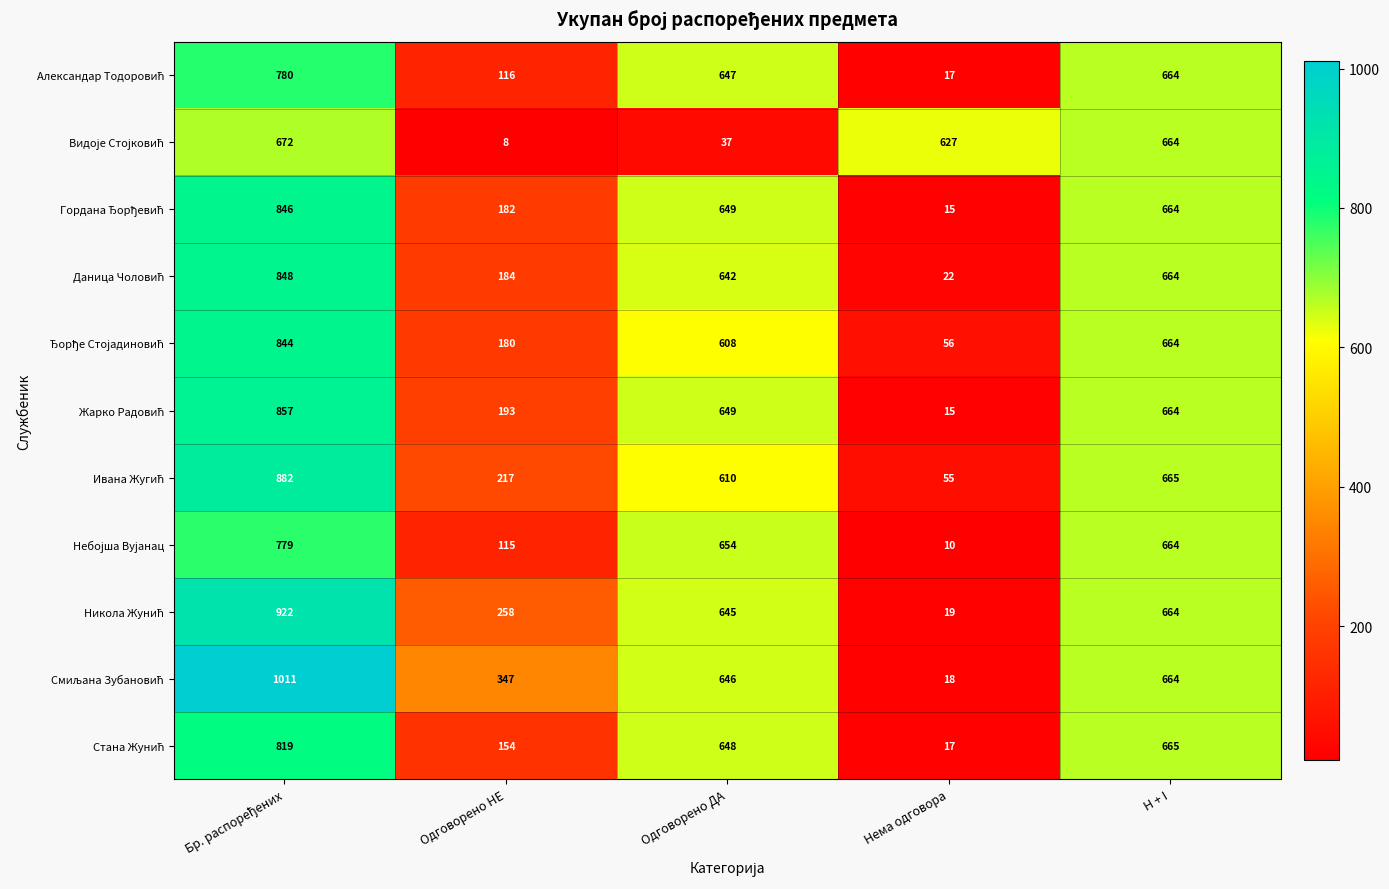

What is the total value across all series at Одговорено ДА?

6435